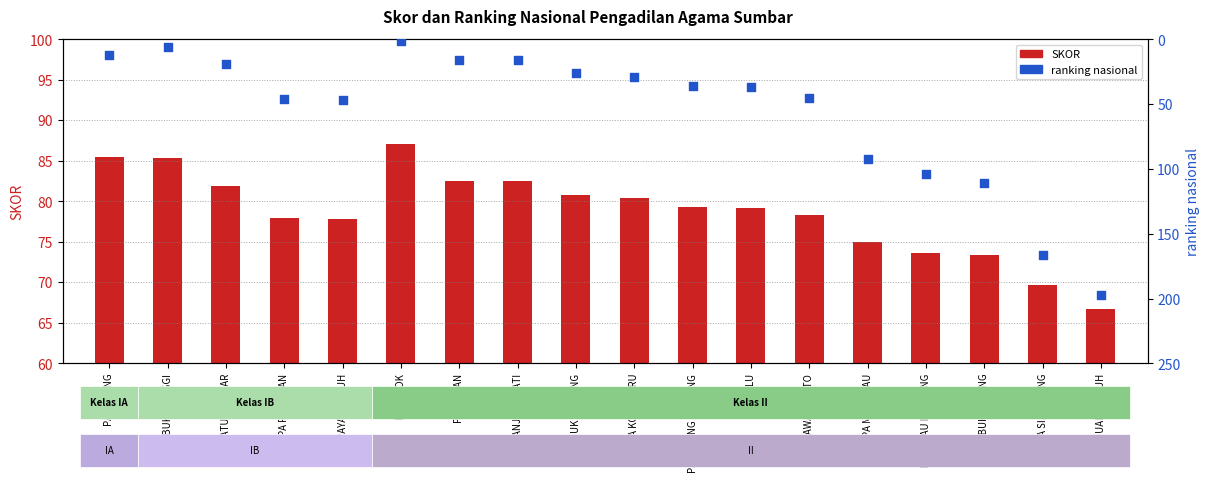

At which category is the sum across all series the highest?

PA MUARA LABUH